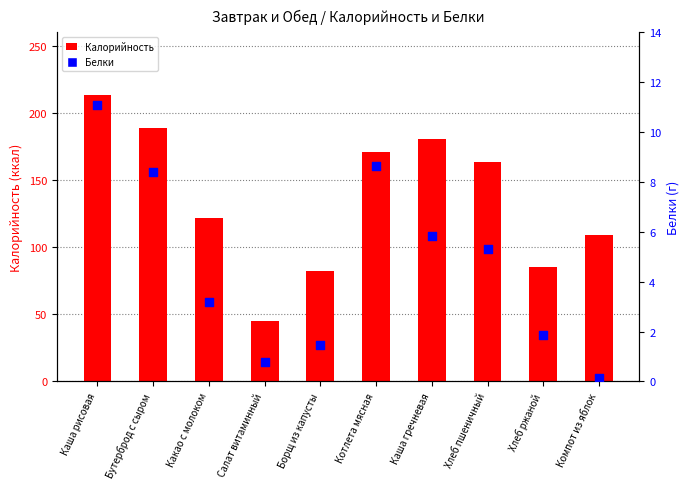

Which series reaches the minimum Y coordinate?

Белки